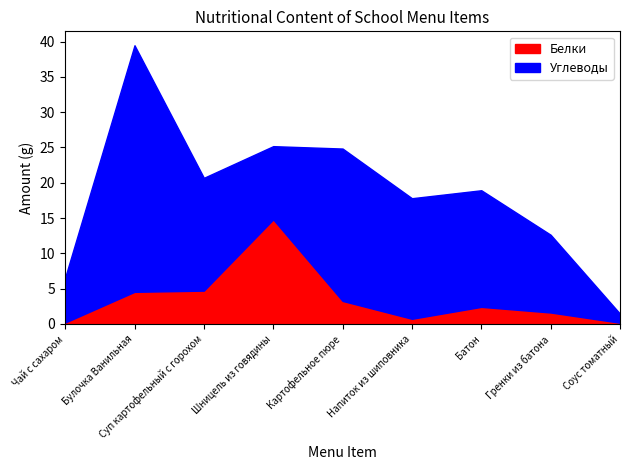

Which series has the largest range (max minus min)?

Углеводы